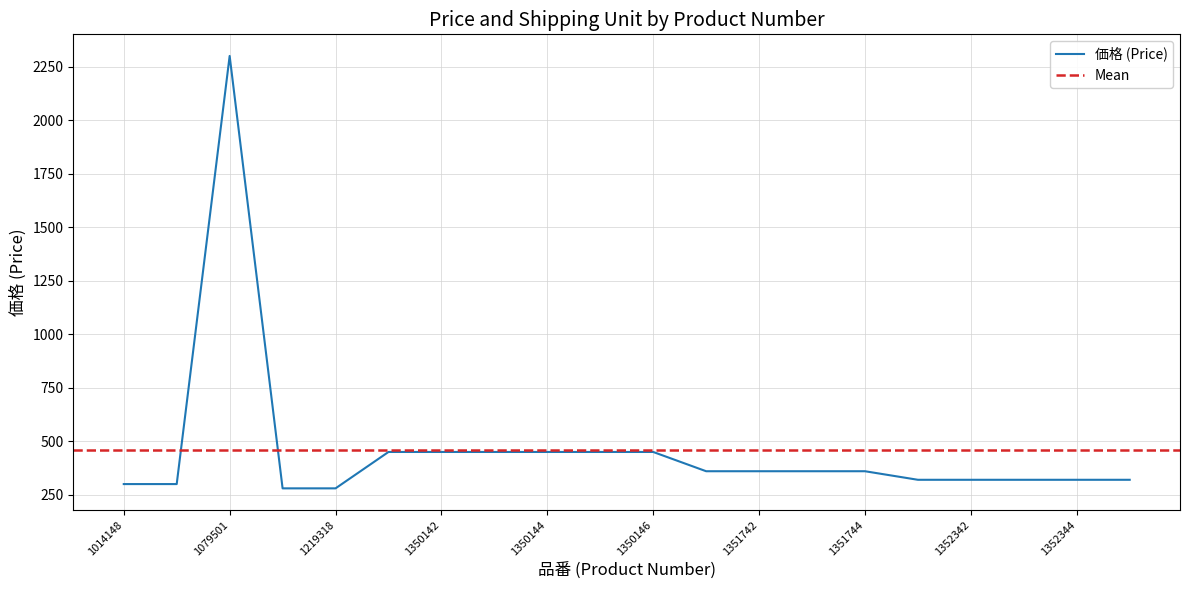

Reading left to right, extract all data points from this chart.

1014148=300	1014149=300	1079501=2300	1219317=280	1219318=280	1350141=450	1350142=450	1350143=450	1350144=450	1350145=450	1350146=450	1351741=360	1351742=360	1351743=360	1351744=360	1352341=320	1352342=320	1352343=320	1352344=320	1352345=320